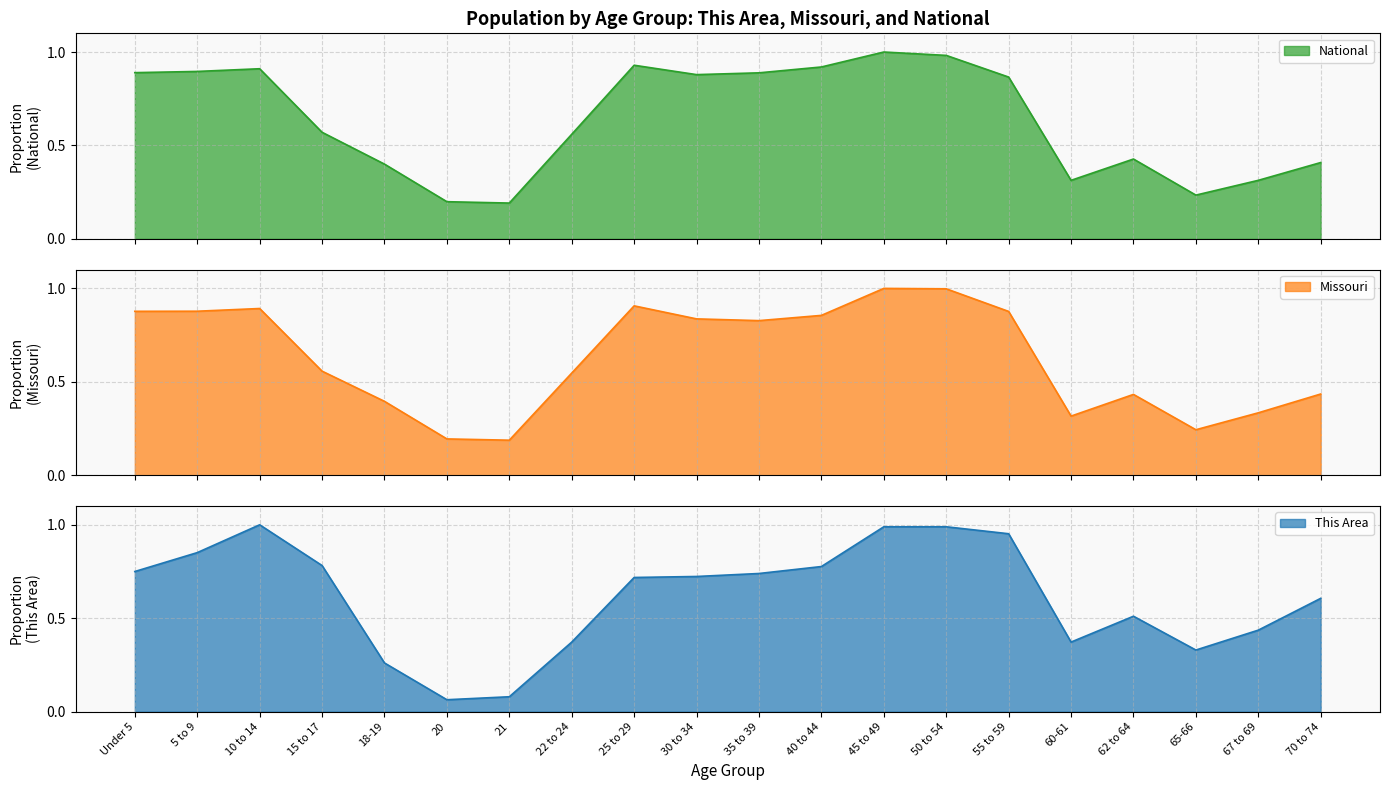

What is the difference between the maximum and minimum values in the Missouri series?

0.8